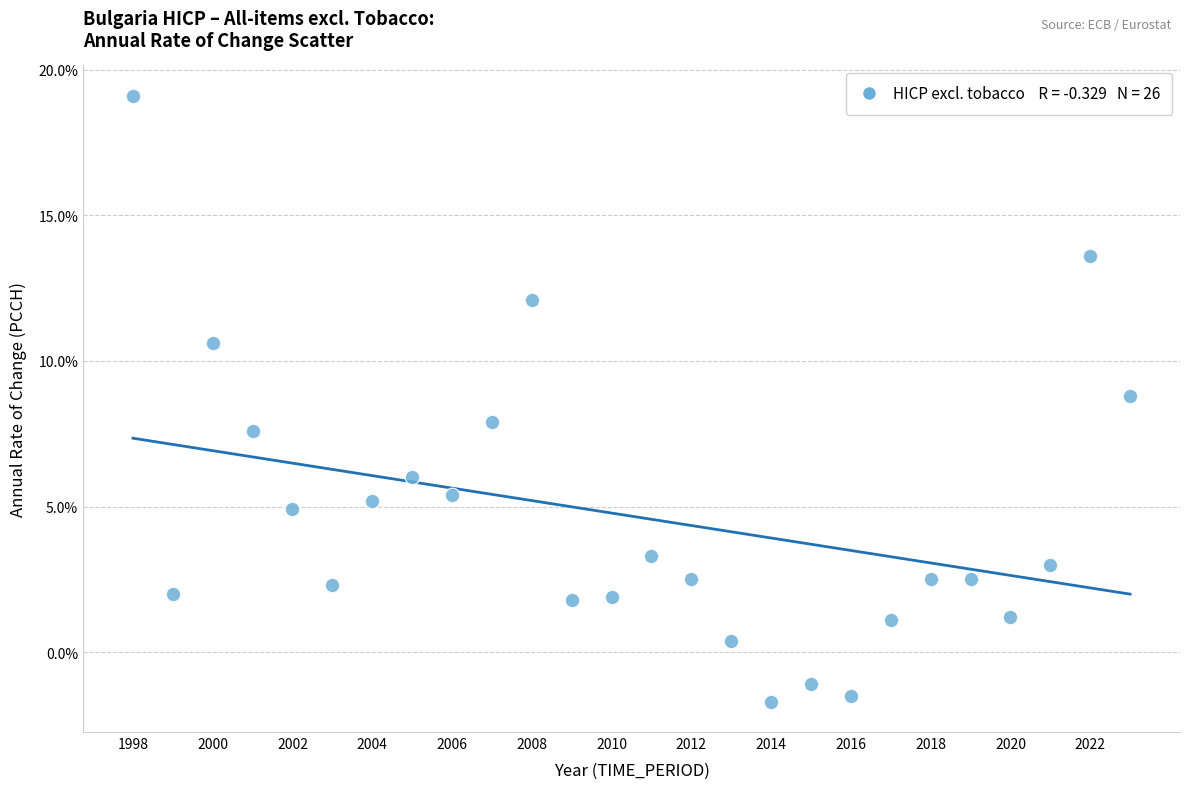

What is the range of X values (max minus min)?

25.0